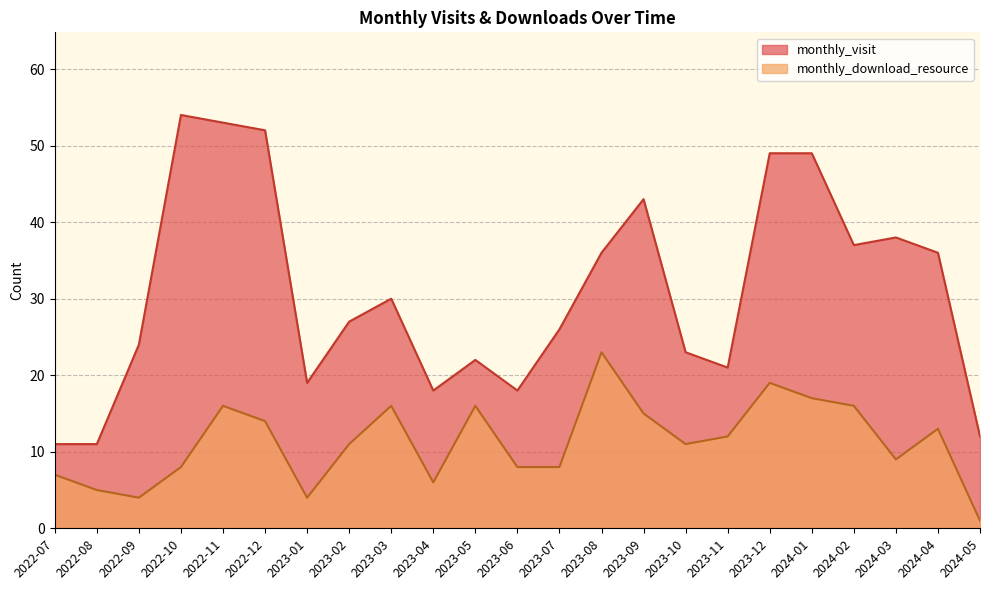

Where is monthly_visit nearest to the value 32?

2023-03